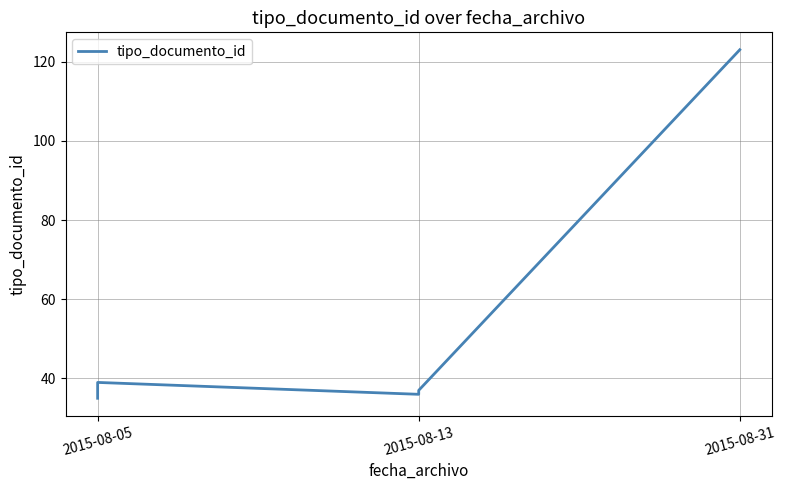

Between 2015-08-13 and 2015-08-05, which is larger?

2015-08-05